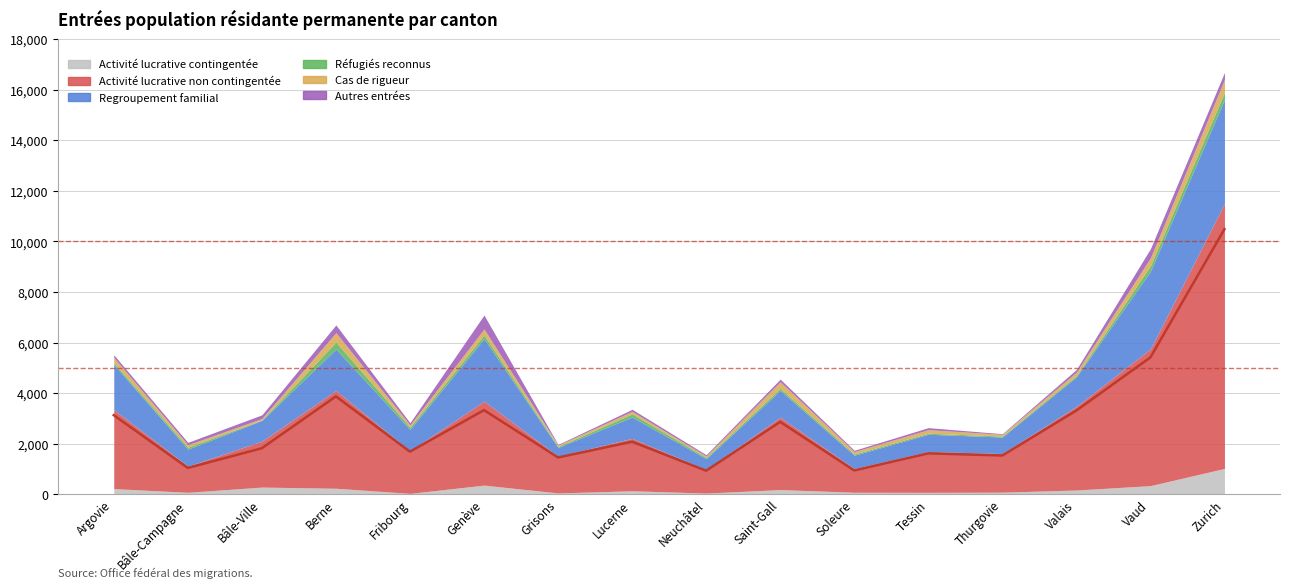

Which series has the widest spread of values?

Activité lucrative non contingentée